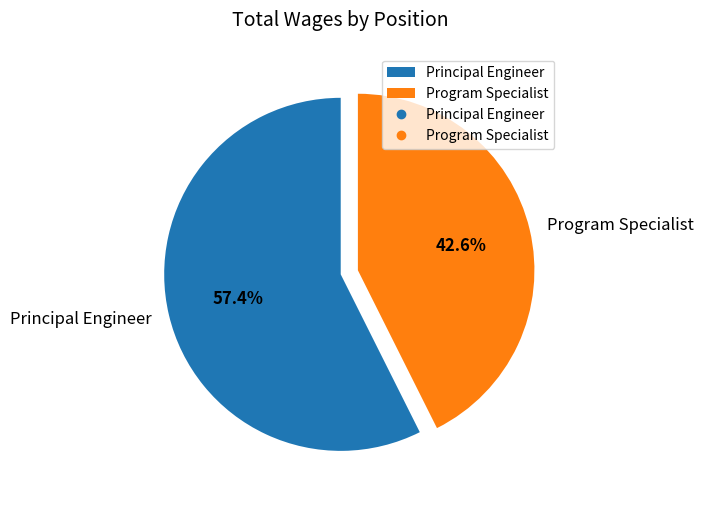

To the nearest percent, what is the average slice percentage?

50%